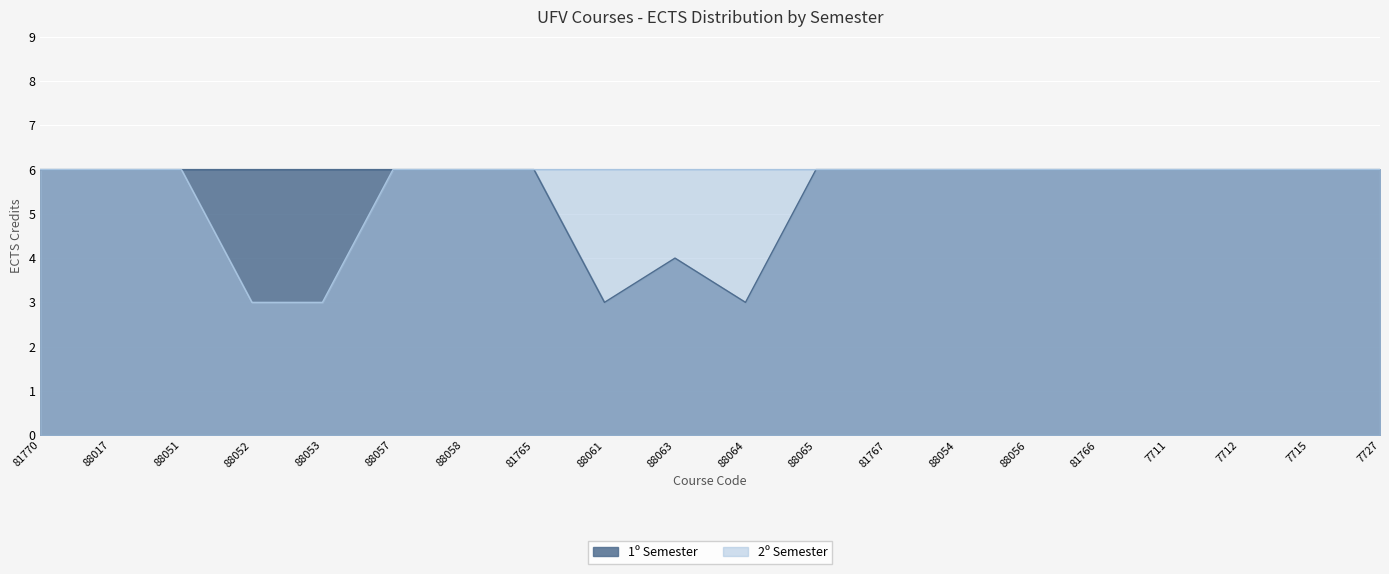

Reading left to right, extract all data points from this chart.

1º Semester: 81770=6	88017=6	88051=6	88052=6	88053=6	88057=6	88058=6	81765=6	88061=3	88063=4	88064=3	88065=6	81767=6	88054=6	88056=6	81766=6	7711=6	7712=6	7715=6	7727=6
2º Semester: 81770=6	88017=6	88051=6	88052=3	88053=3	88057=6	88058=6	81765=6	88061=6	88063=6	88064=6	88065=6	81767=6	88054=6	88056=6	81766=6	7711=6	7712=6	7715=6	7727=6